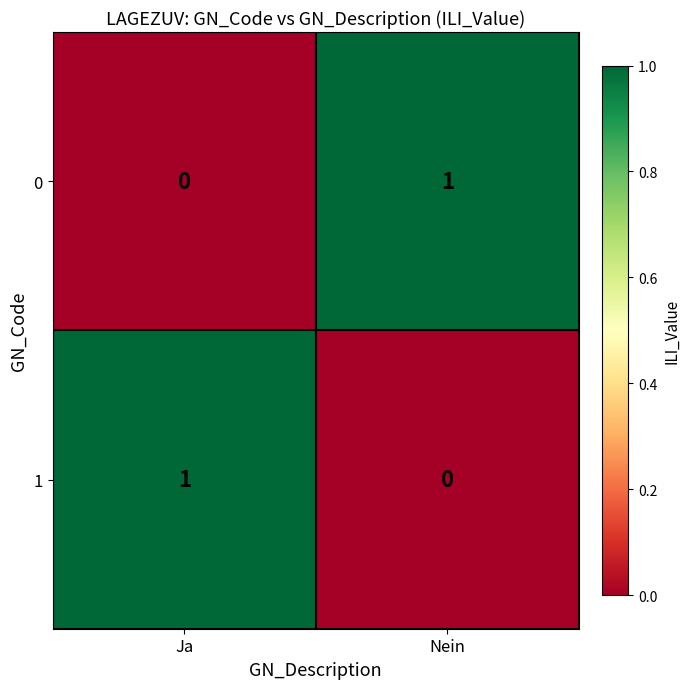

At which label does 1 reach its peak?

Ja